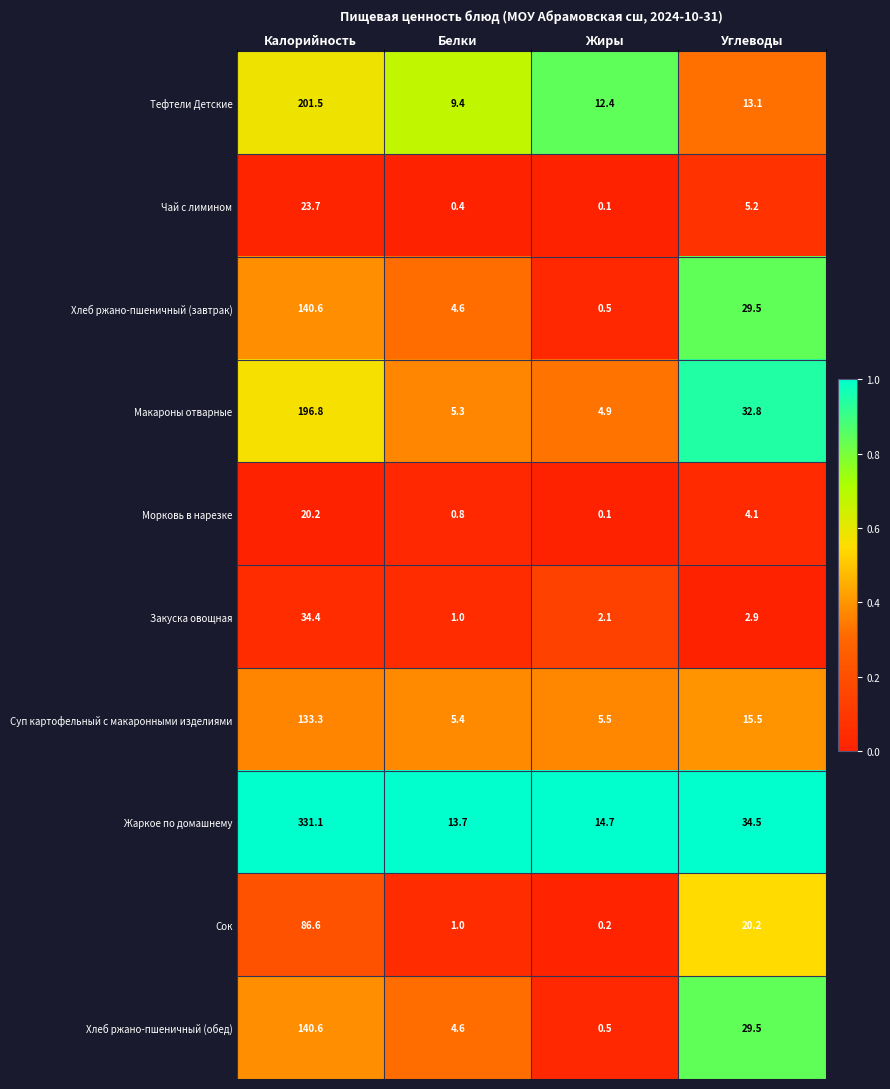

List the labels in order of Хлеб ржано-пшеничный (обед) value, largest first.

Калорийность, Углеводы, Белки, Жиры